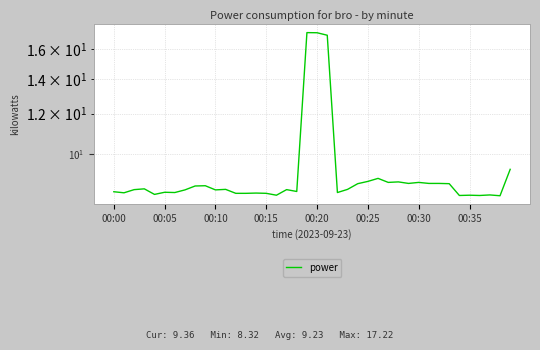

What is the smallest value displayed?

8.3